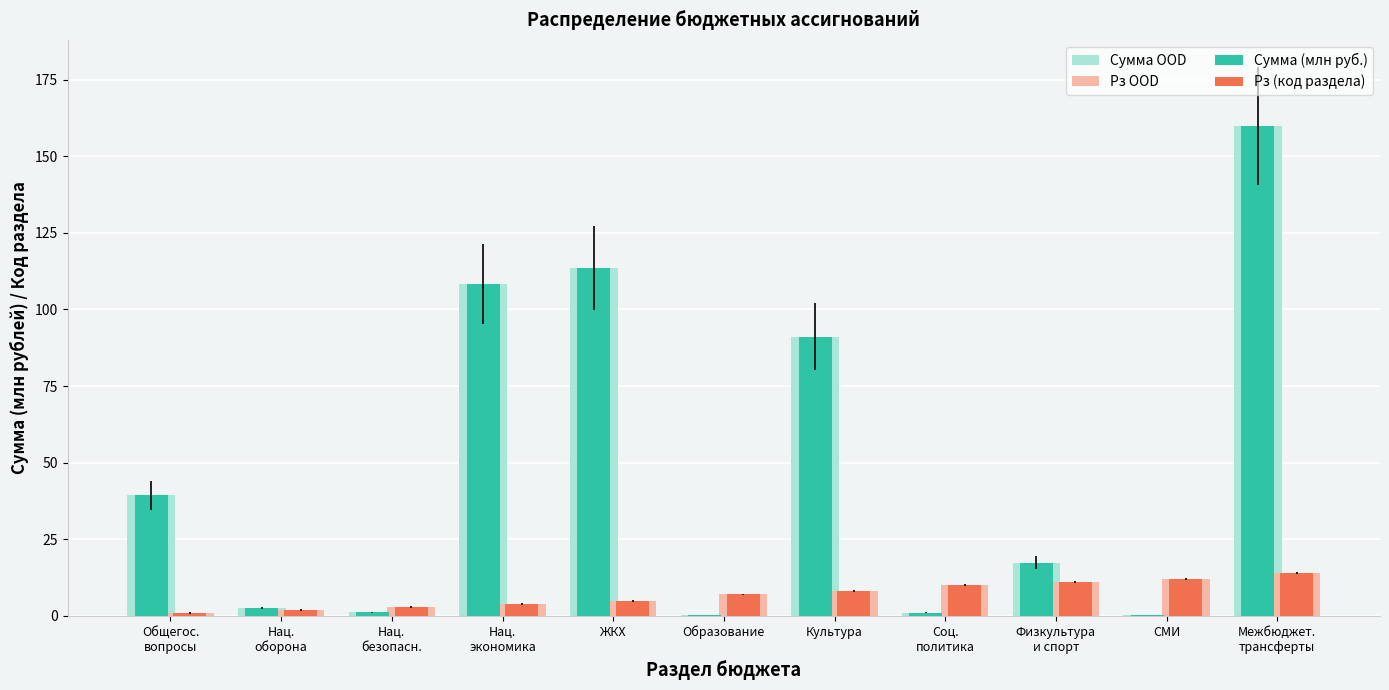

Are the bars horizontal?

No